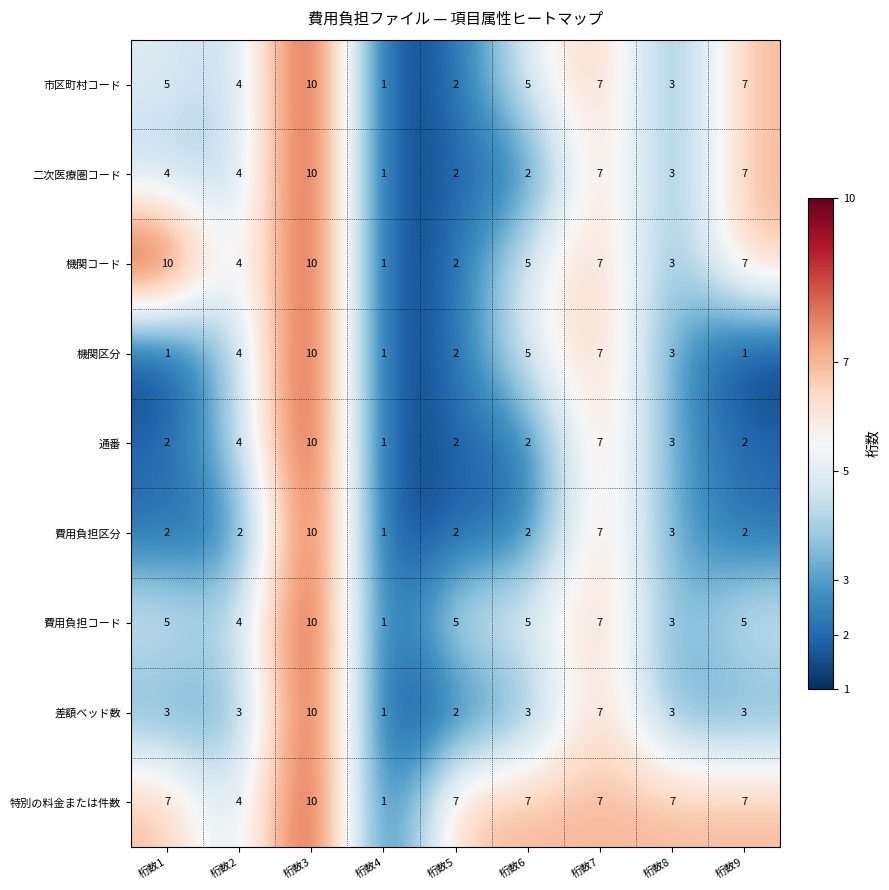

Which series changed the most between 桁数2 and 桁数7?

費用負担区分